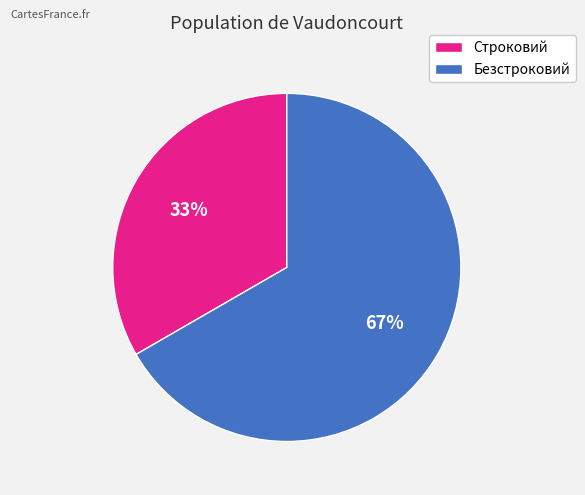

To the nearest percent, what is the average slice percentage?

50%